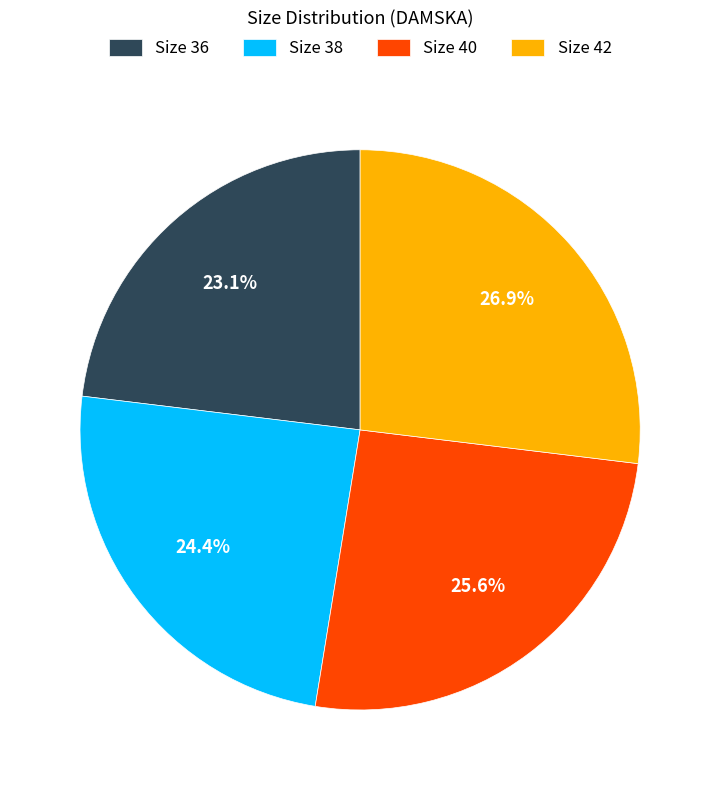

Combined, do Size 40 and Size 36 account for over 50%?

No